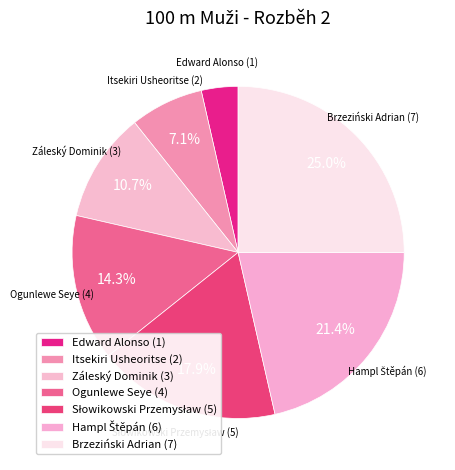

How many segments does this pie chart have?

7